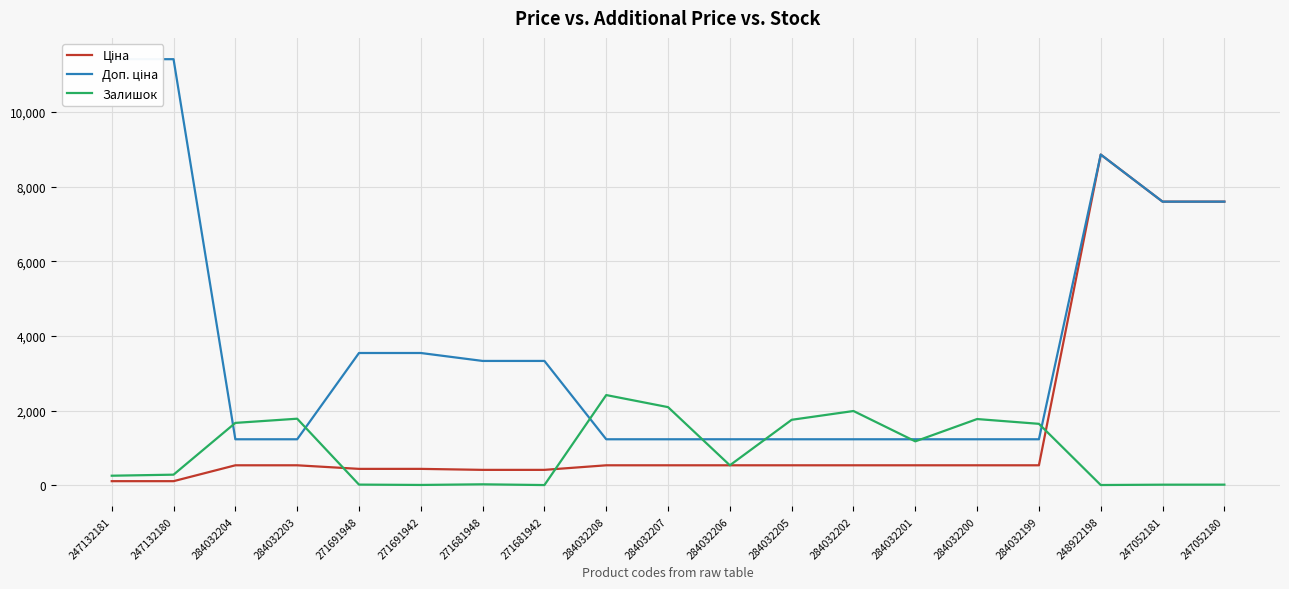

True or false: Доп. ціна and Залишок intersect in this chart.

True